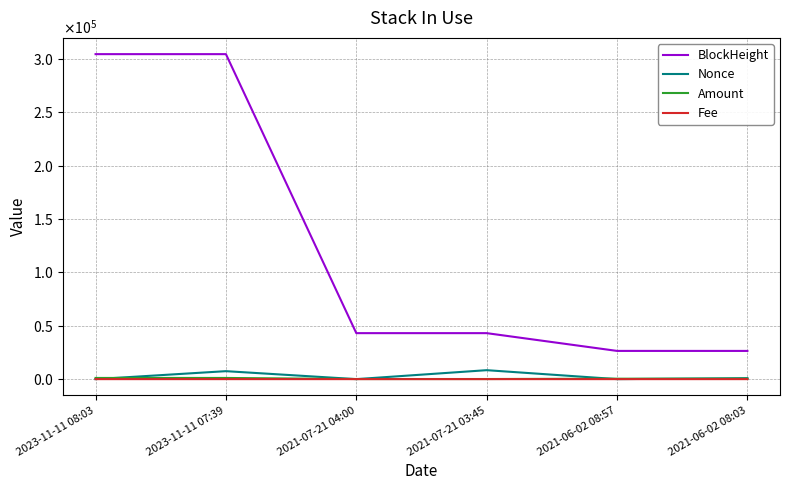

The value of Nonce at 2021-06-02 08:03 is 887.0. True or false?

True